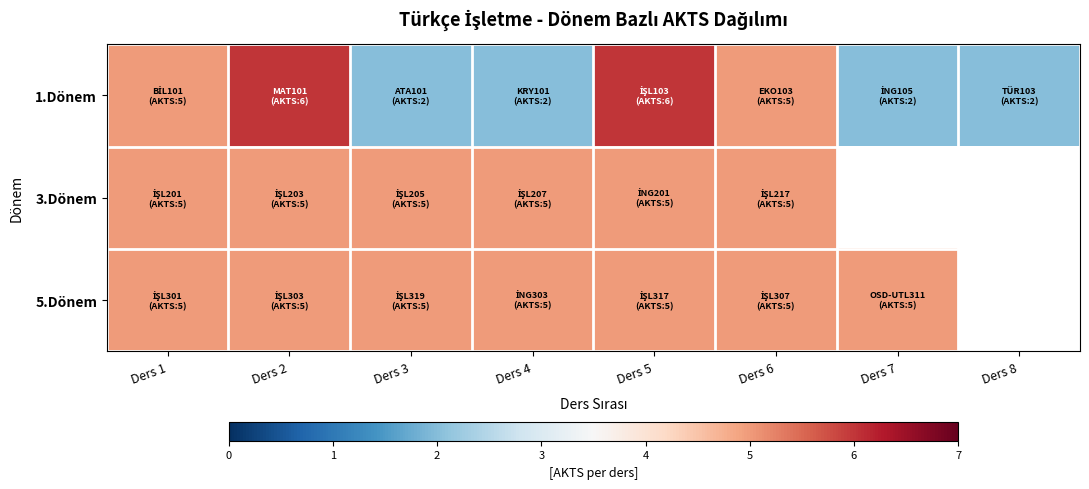

Count the number of categories in the chart.

8